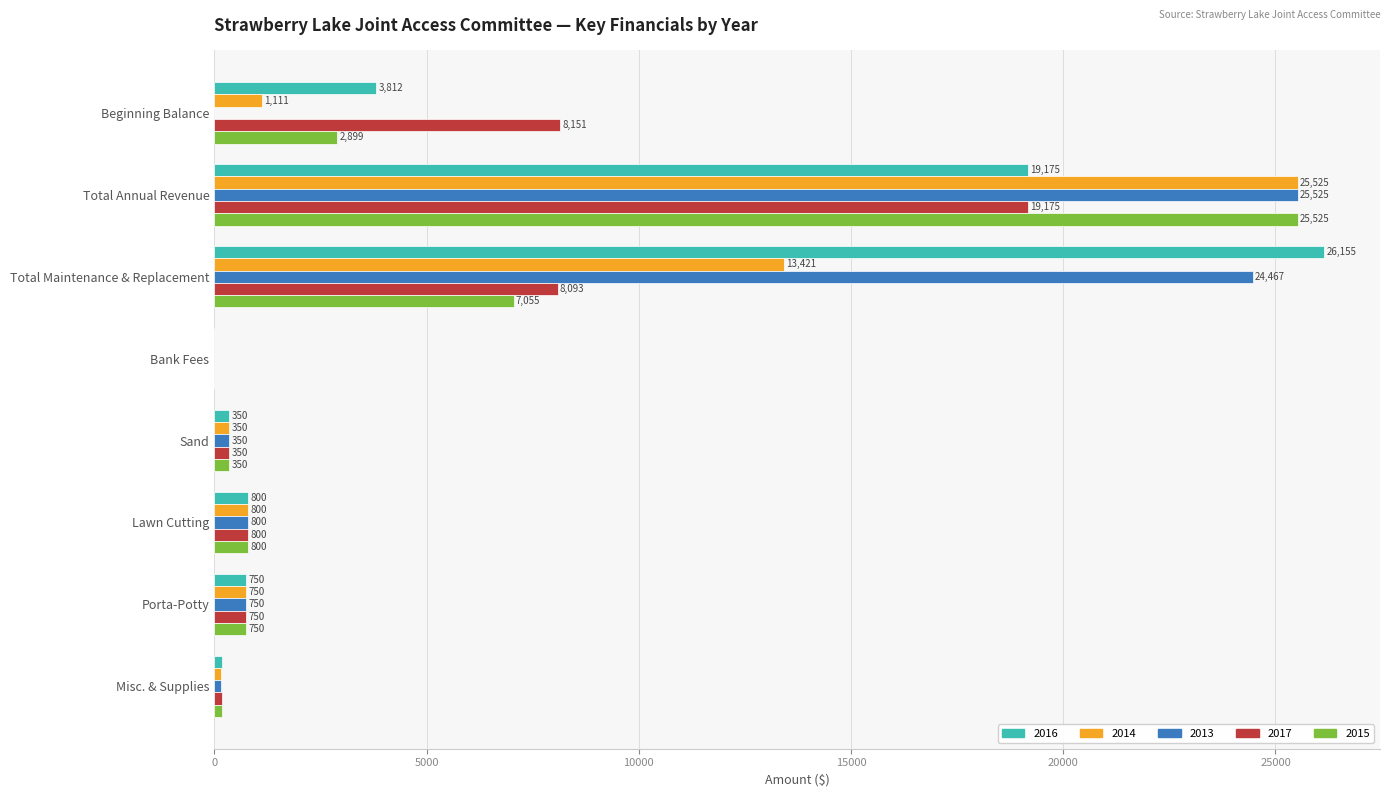

Between Total Maintenance & Replacement and Sand, which series saw the biggest shift?

2016